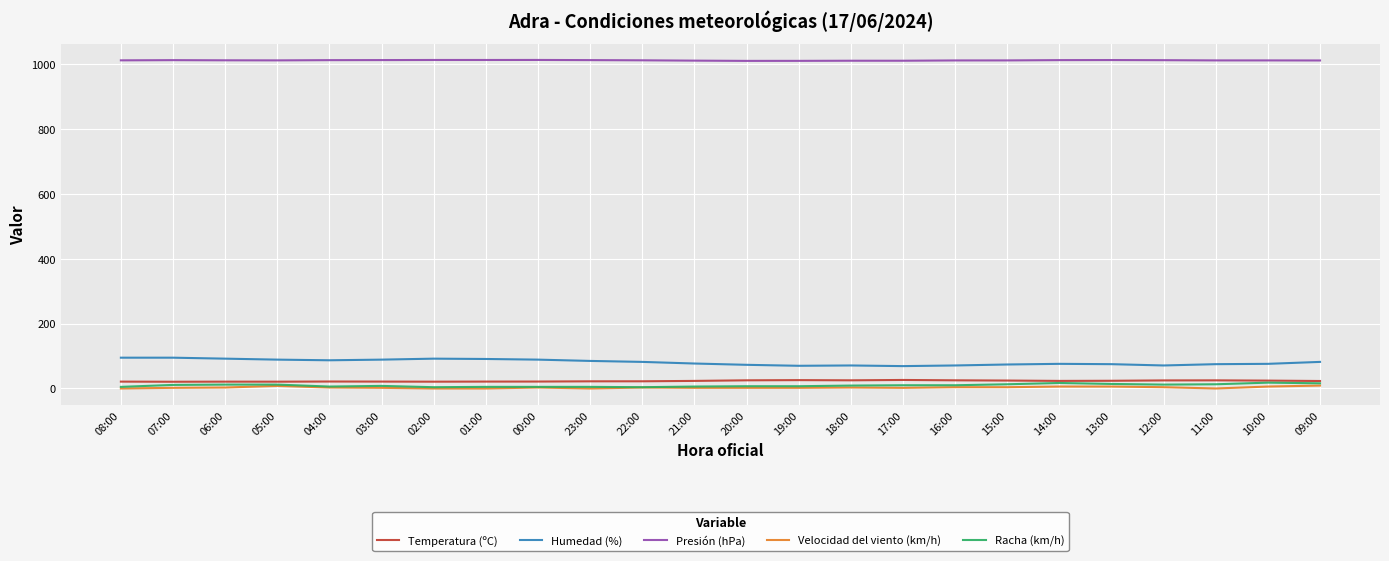

Is it true that Humedad (%) equals 70.0 at 19:00?

True